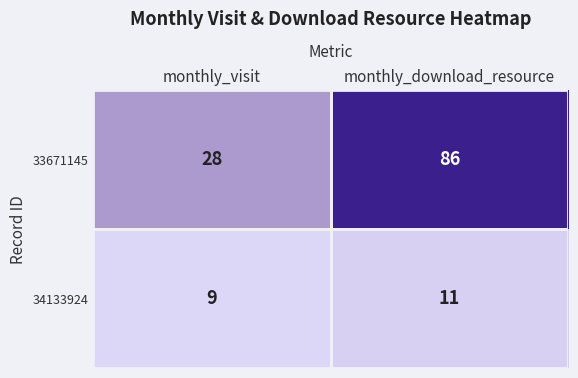

Rank the series by their maximum value, from highest to lowest.

33671145, 34133924